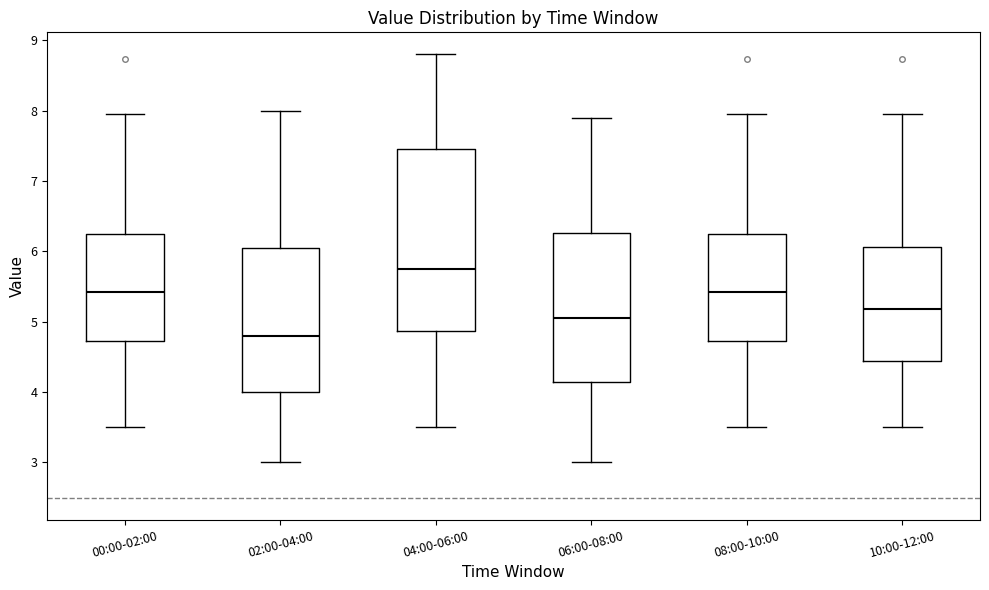

Which box has the highest median line?

04:00-06:00